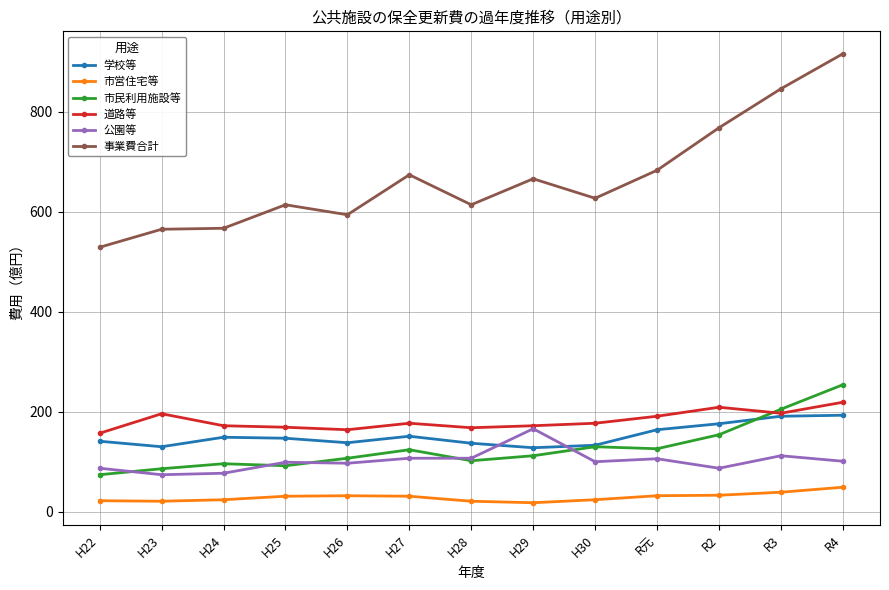

What is the difference between the 市民利用施設等 values at H28 and H22?

28